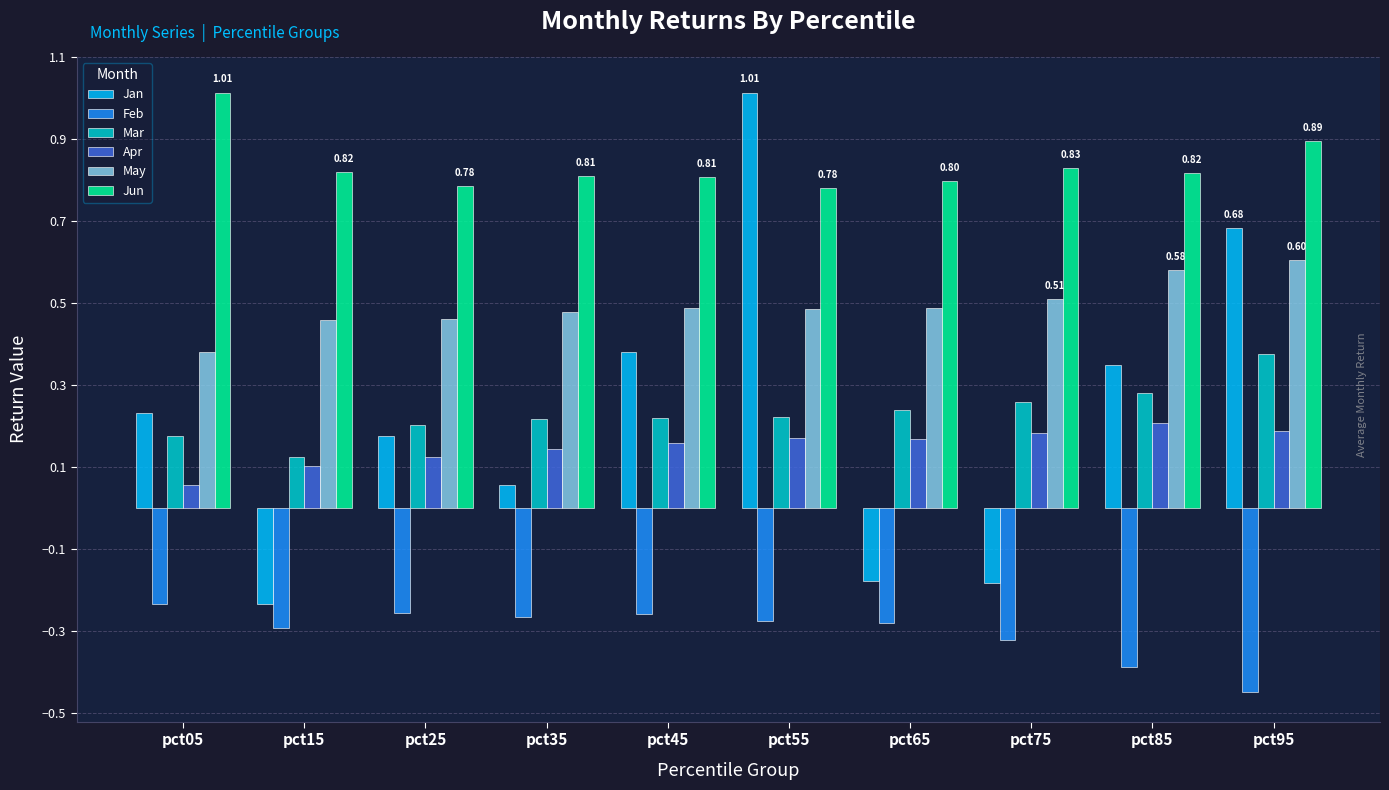

How many series are shown in this chart?

6